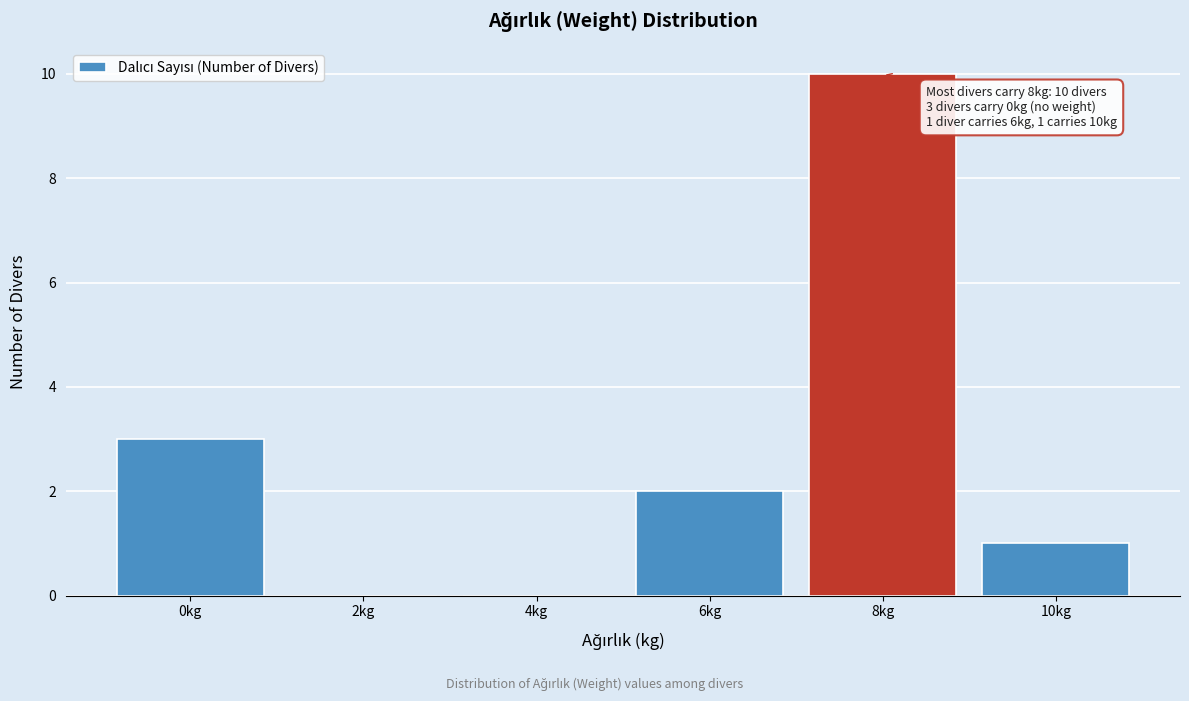

Reading left to right, extract all data points from this chart.

0kg=3	2kg=0	4kg=0	6kg=2	8kg=10	10kg=1